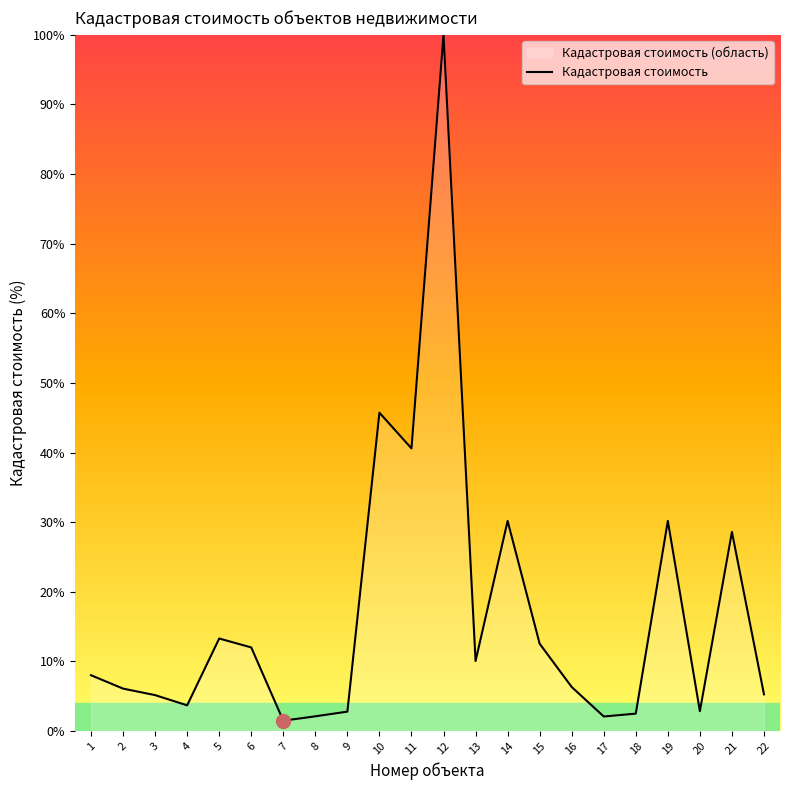

Read the value at 3.

5.2